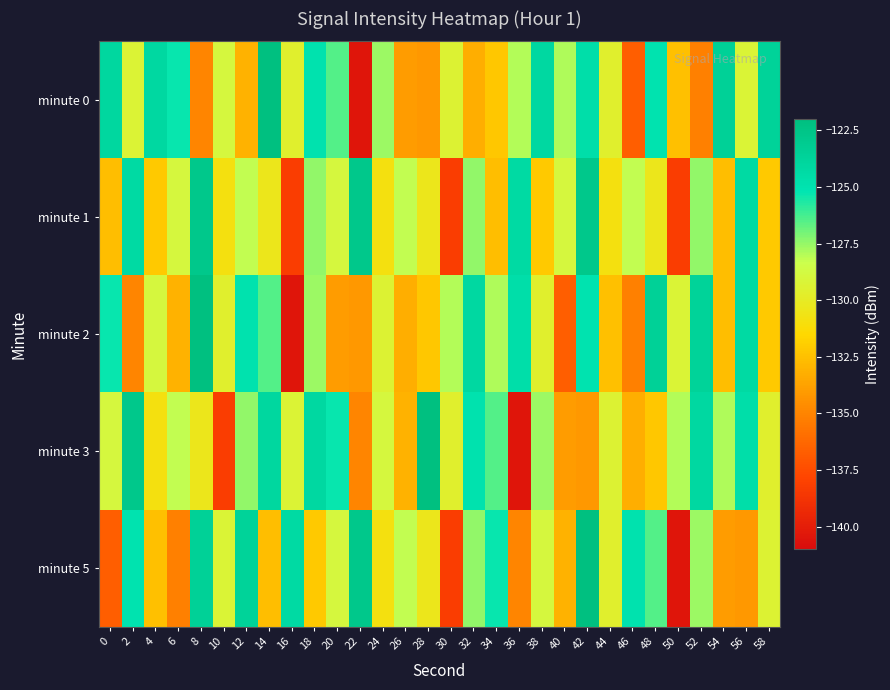

Which series changed the most between 14 and 38?

minute 5